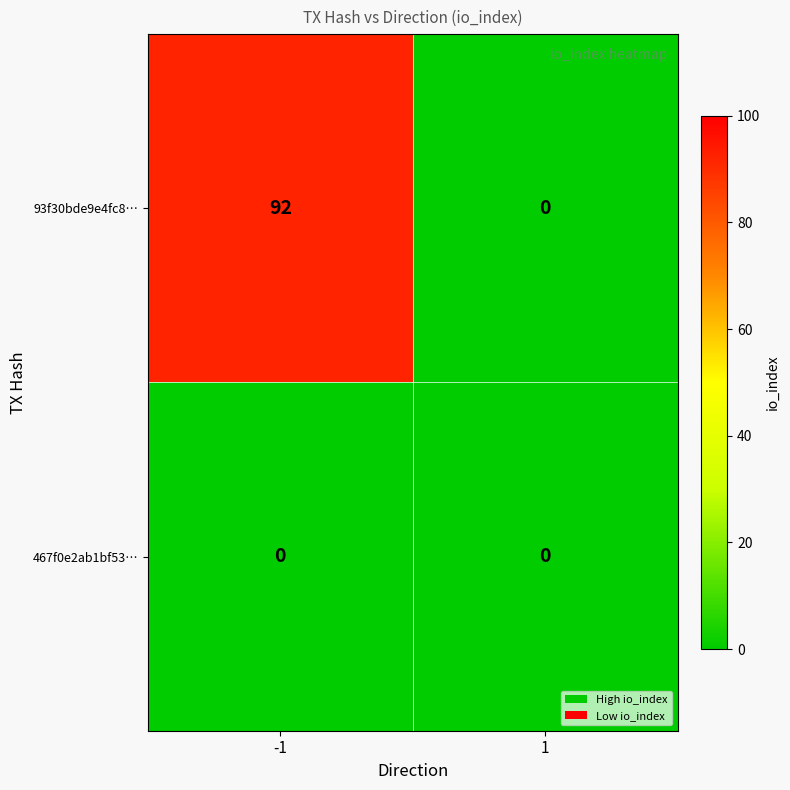

Reading left to right, what are all the values shown in this chart?

93f30bde9e4fc8…: 92	0
467f0e2ab1bf53…: 0	0